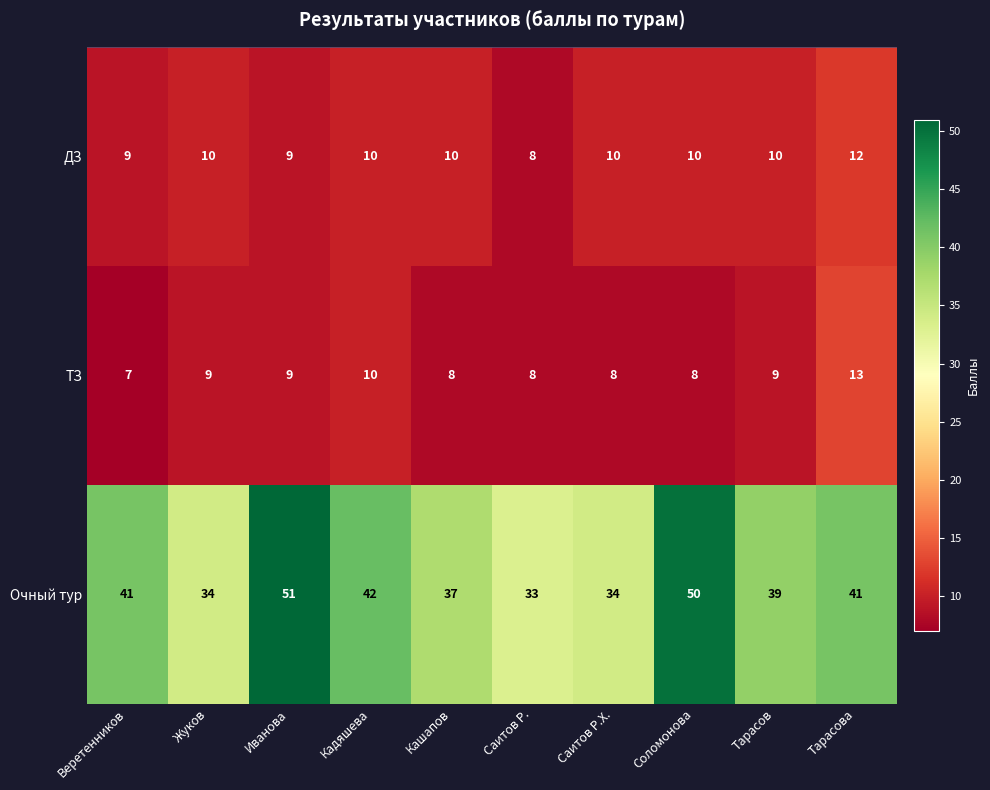

The value of ДЗ at Кадяшева is 5. True or false?

False